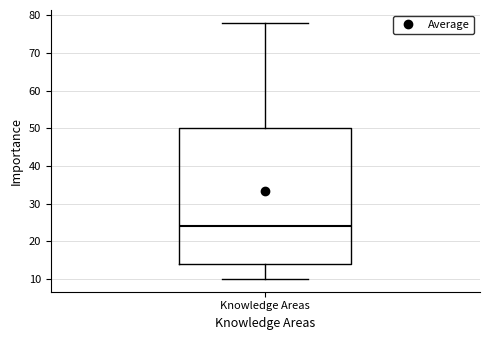

Transcribe this box plot: give where the median line is, the range the box spans, and where the two whiskers end, as read against the y-axis. The values are not printed on the chart, so give them approximately, as read against the axis.

median 24, box 14 to 50, whiskers 10 to 78